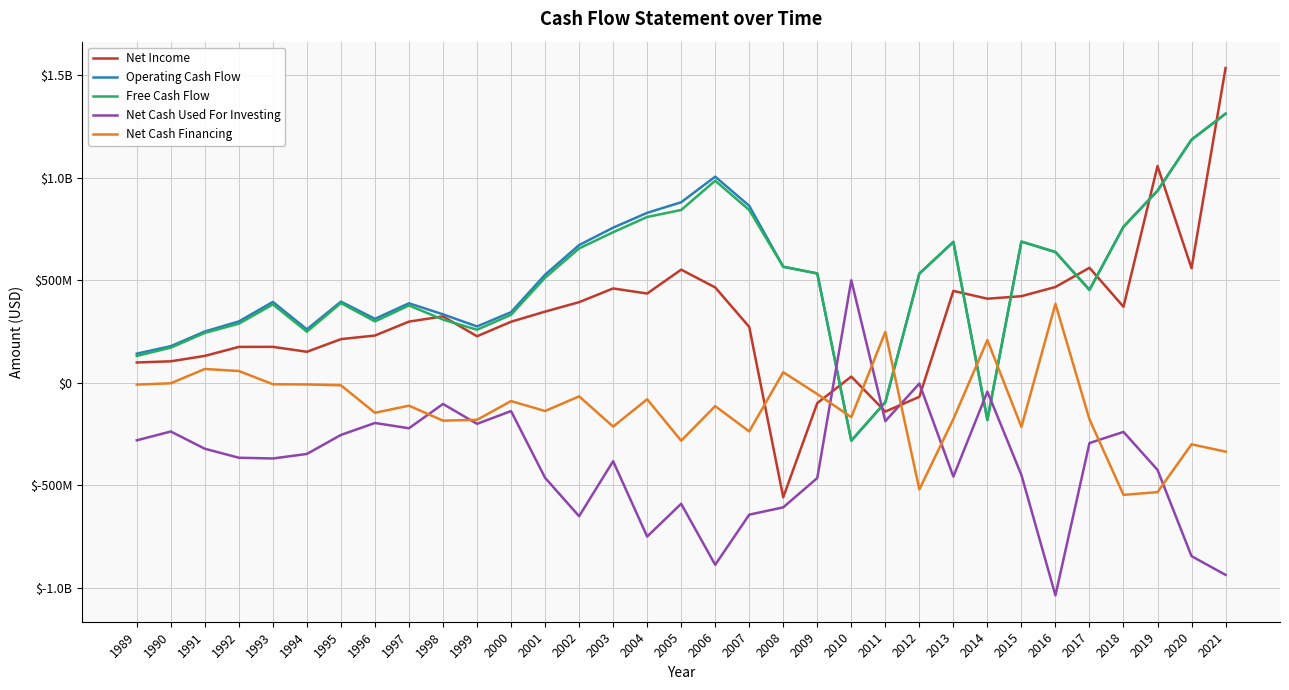

What is the sum of all Net Cash Financing values?

-3895300000